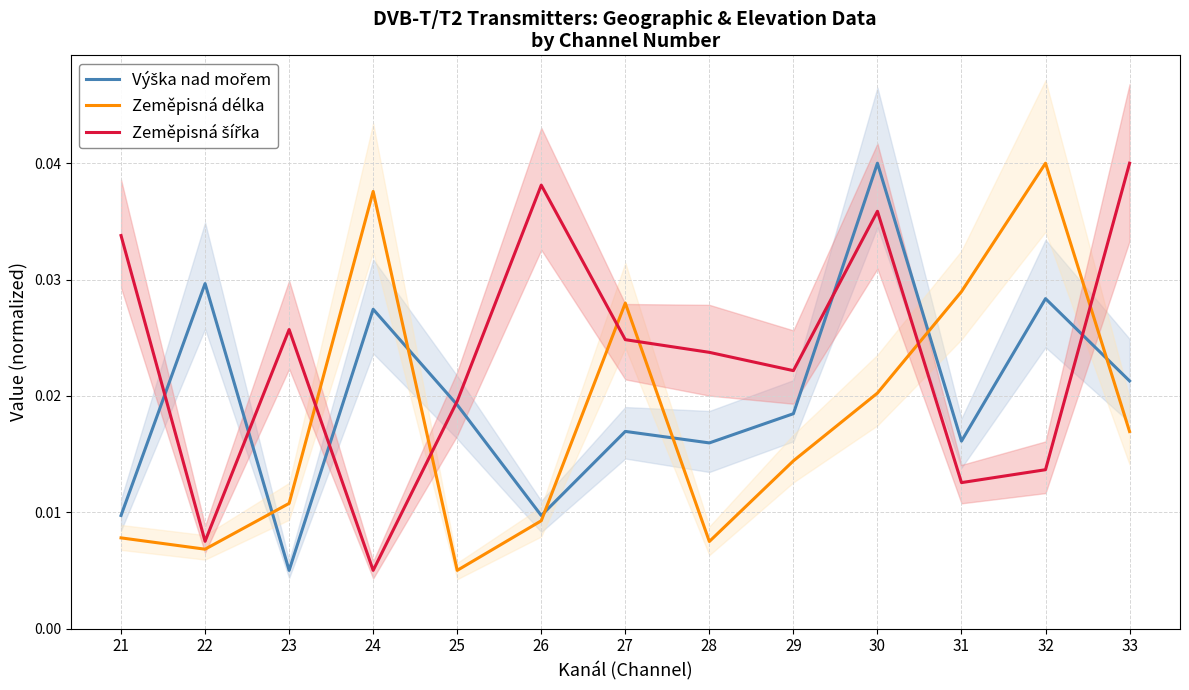

Between 22 and 33, which series saw the biggest shift?

Zeměpisná šířka